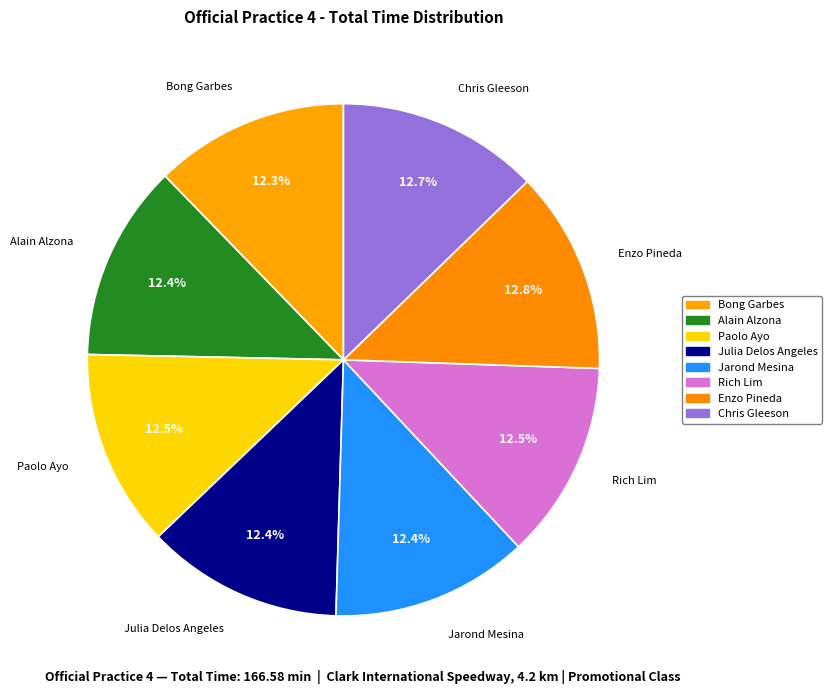

How much of the chart is everything except Jarond Mesina?

87.6%